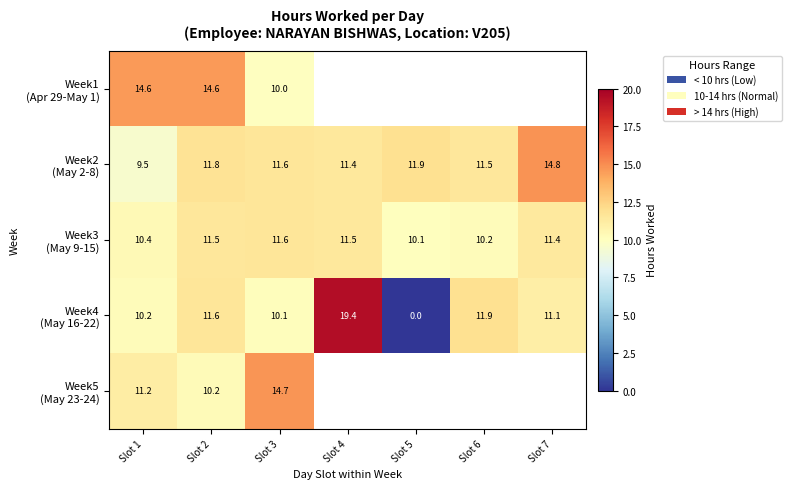

What is the approximate value of Week3 (May 9-15) at Slot 5?

10.1